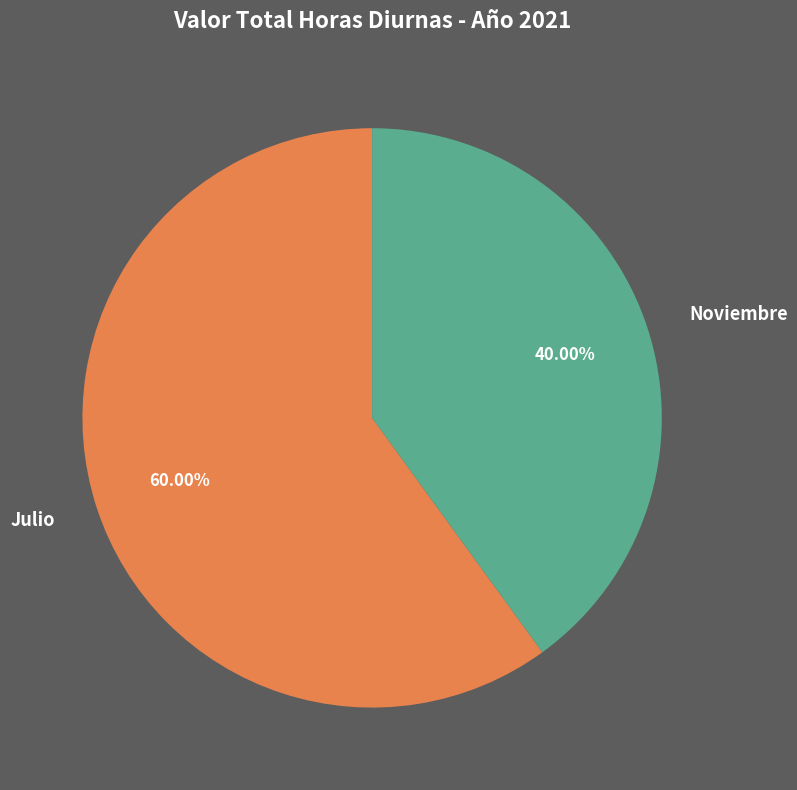

Do Julio and Noviembre together represent more than half of the pie?

Yes